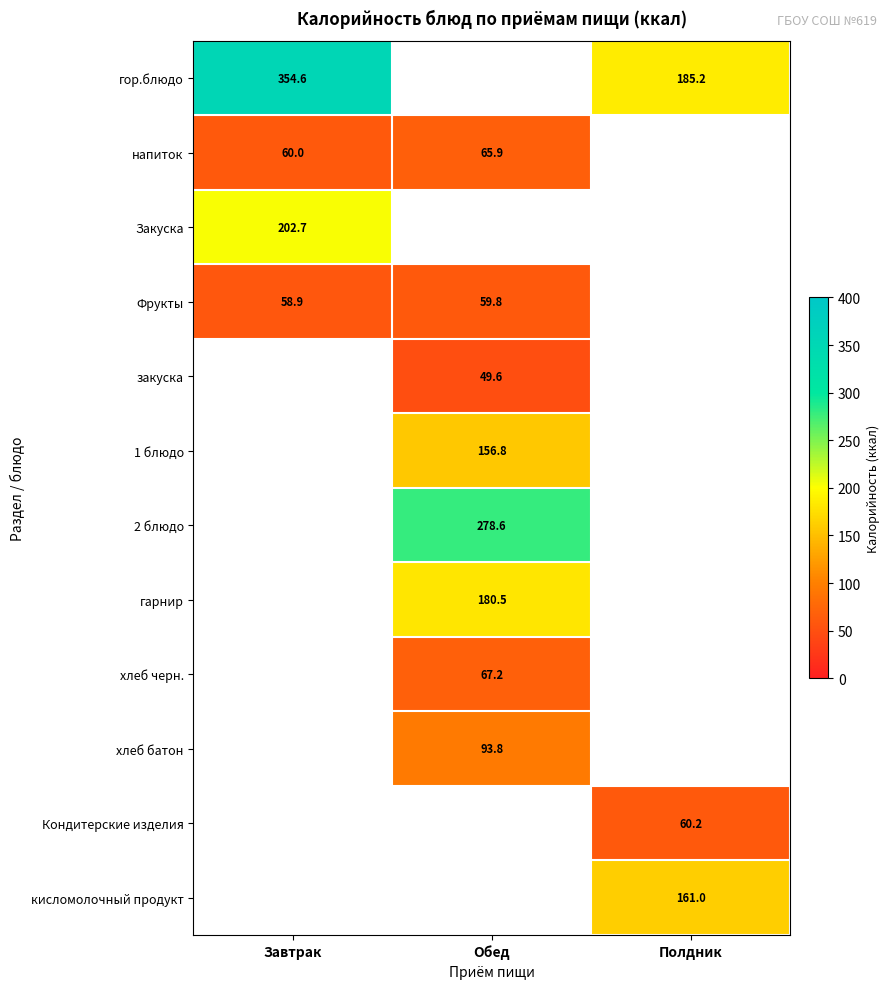

True or false: Закуска has a value of 66.4 at Завтрак.

False